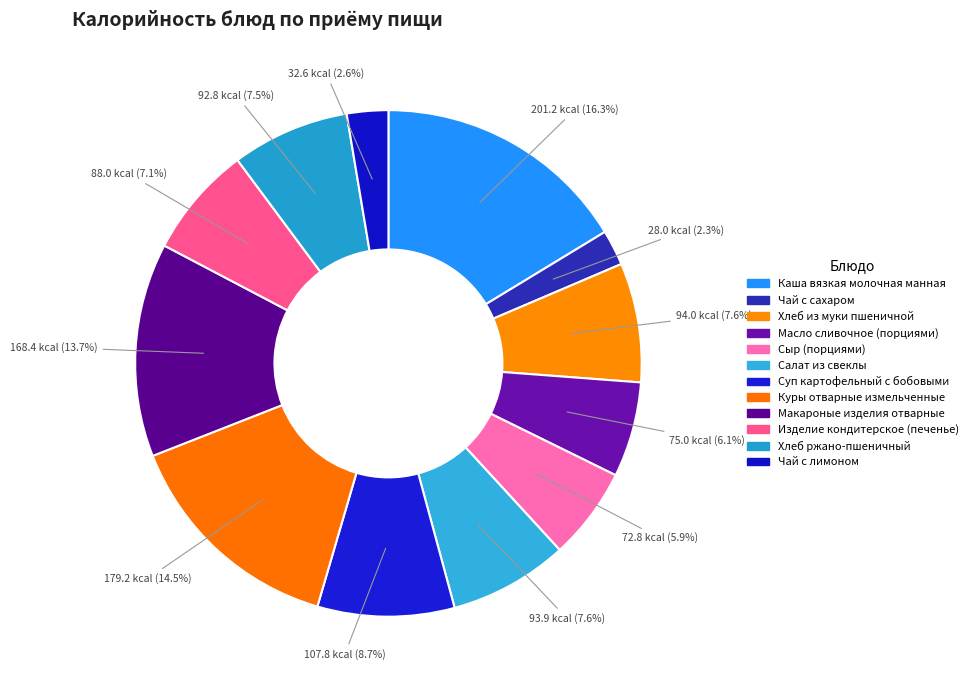

What percentage is the Чай с лимоном slice, to the nearest percent?

3%